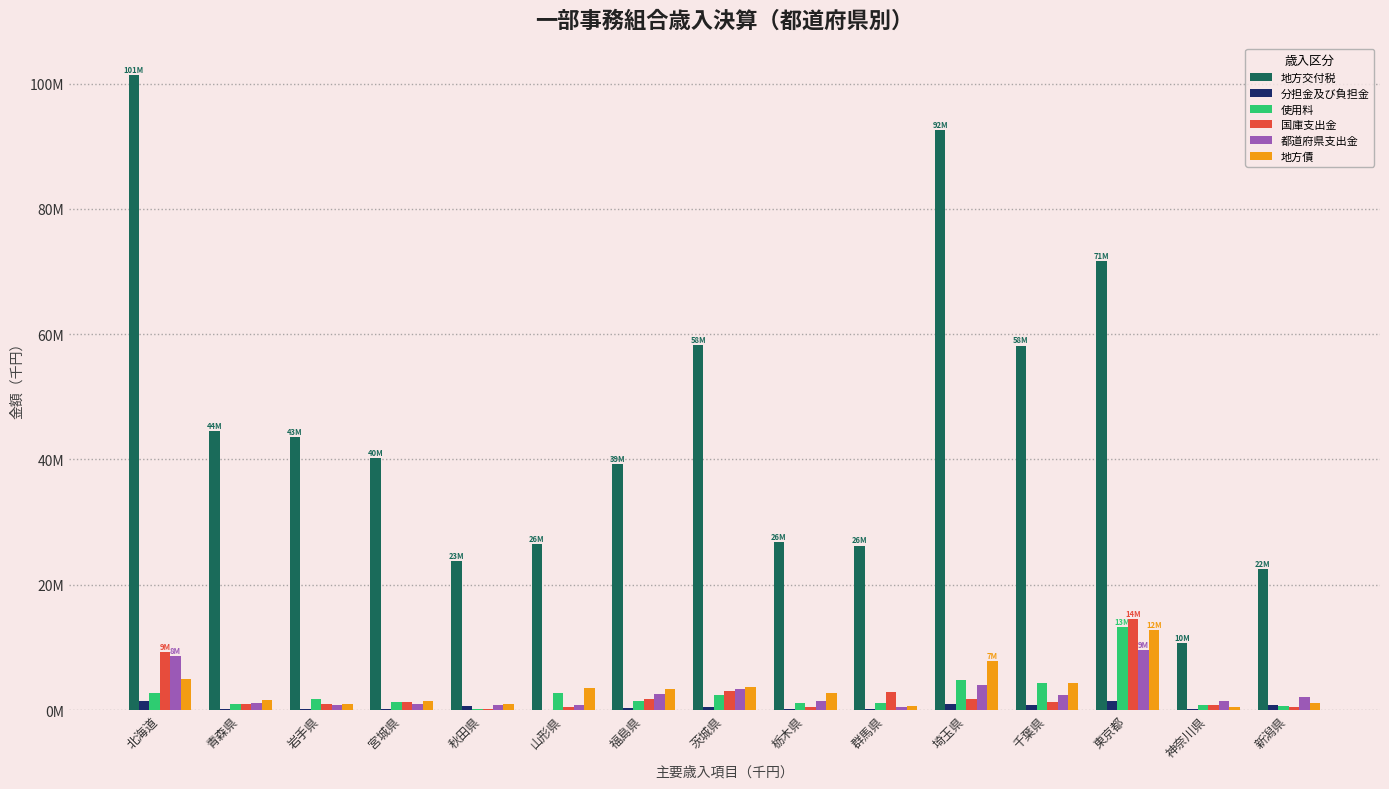

At 秋田県, list the series in order from smallest to largest.

使用料, 国庫支出金, 分担金及び負担金, 都道府県支出金, 地方債, 地方交付税